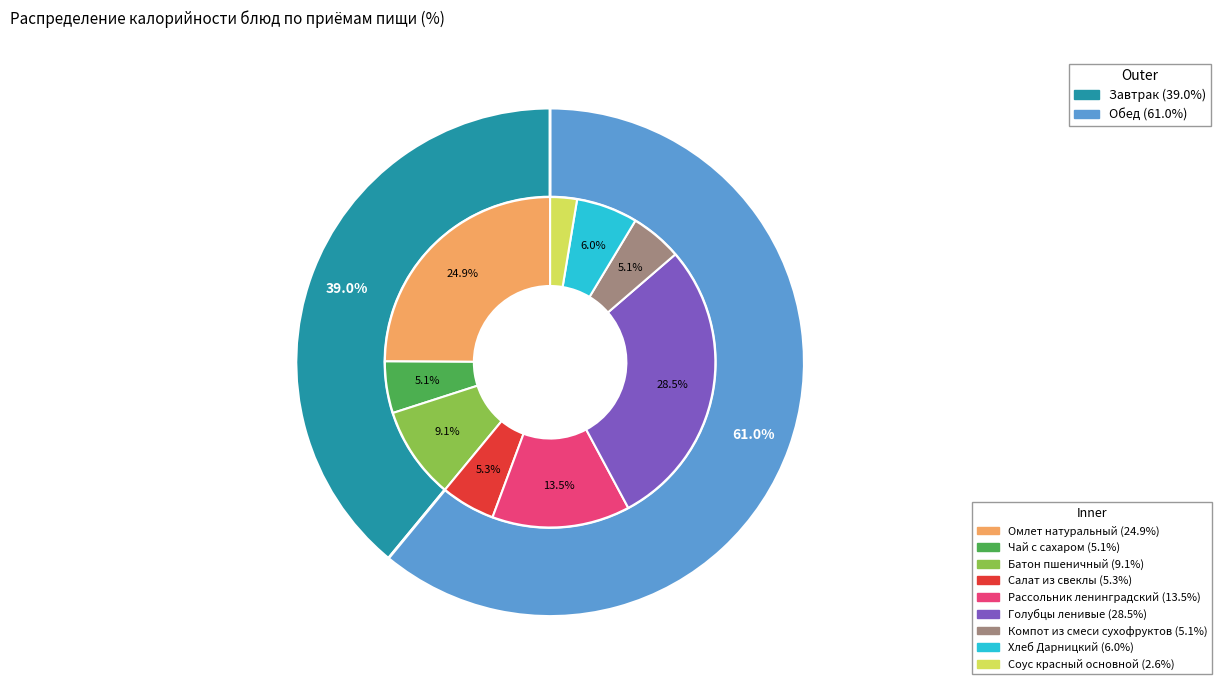

What percentage is the Компот из смеси сухофруктов slice, to the nearest percent?

5%